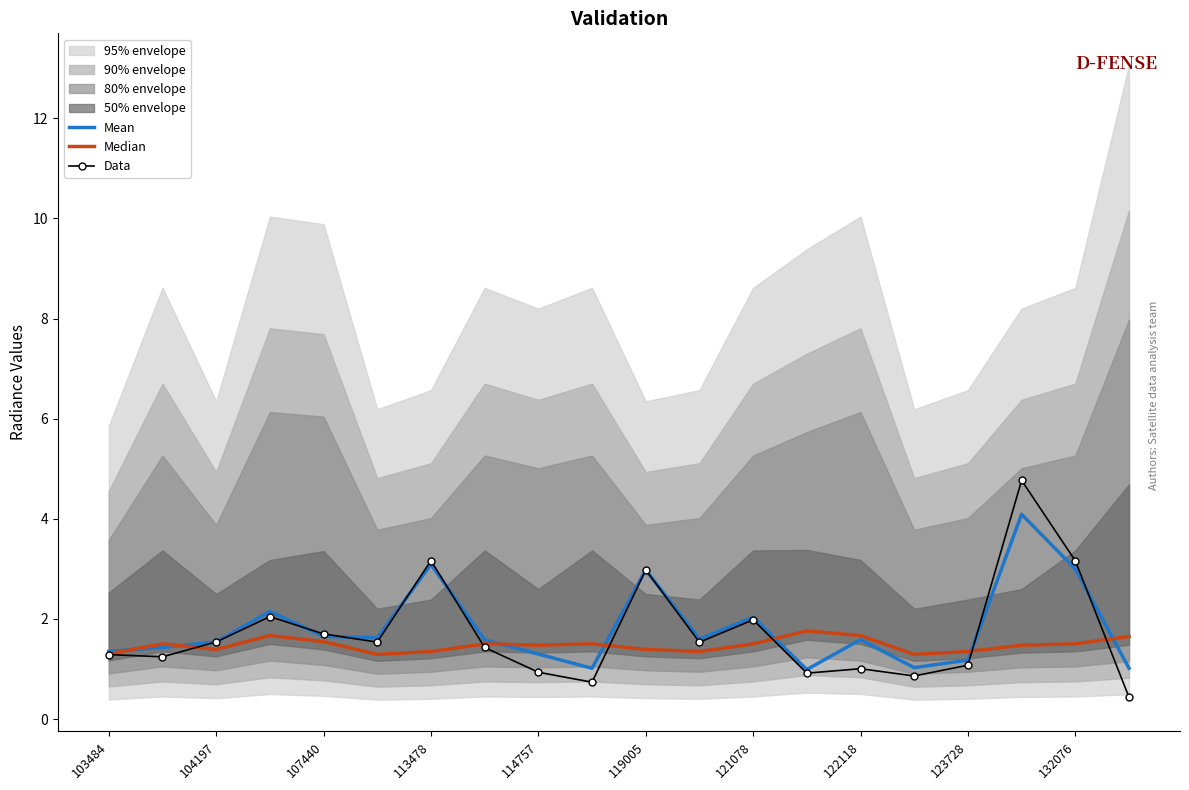

True or false: Mean has a value of 1.5 at 104197.

True